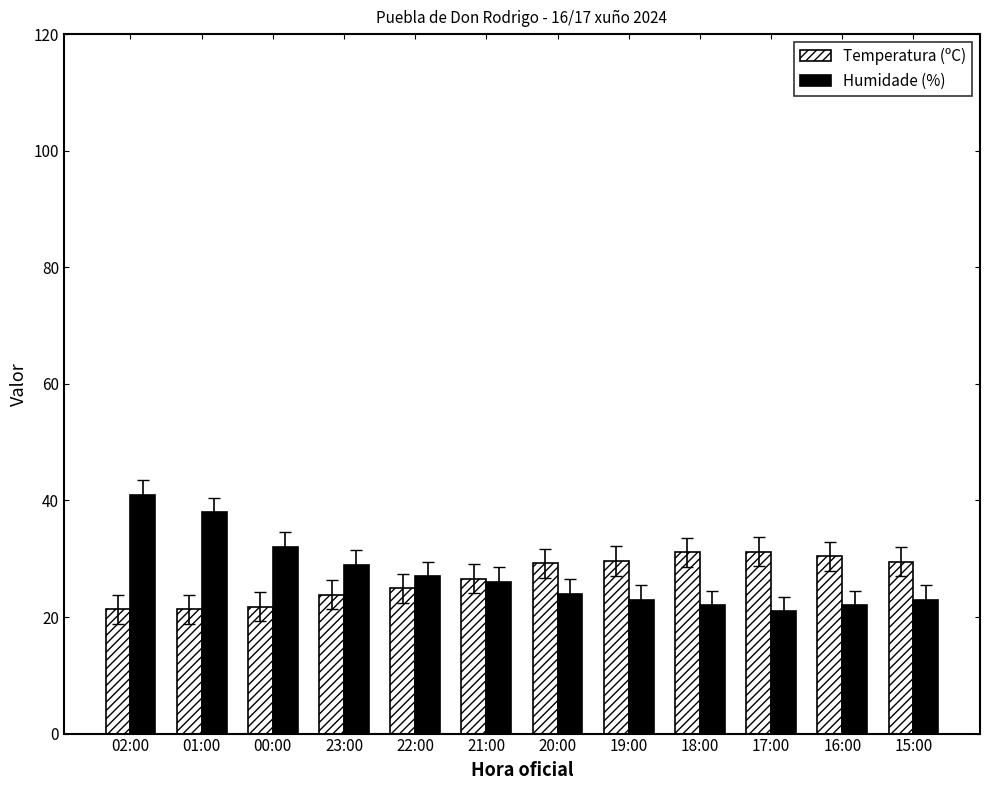

What is the difference between the highest and lowest values at 00:00?

10.2